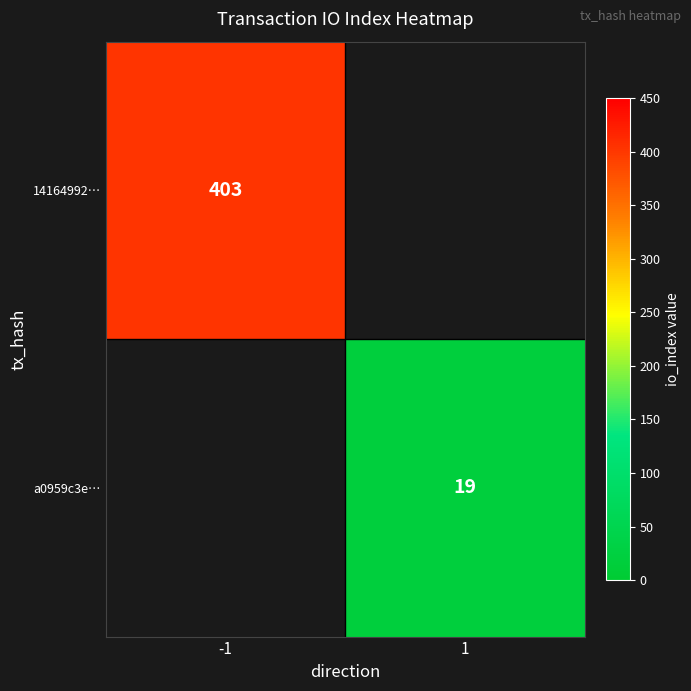

The value of a0959c3e… at 1 is 19. True or false?

True